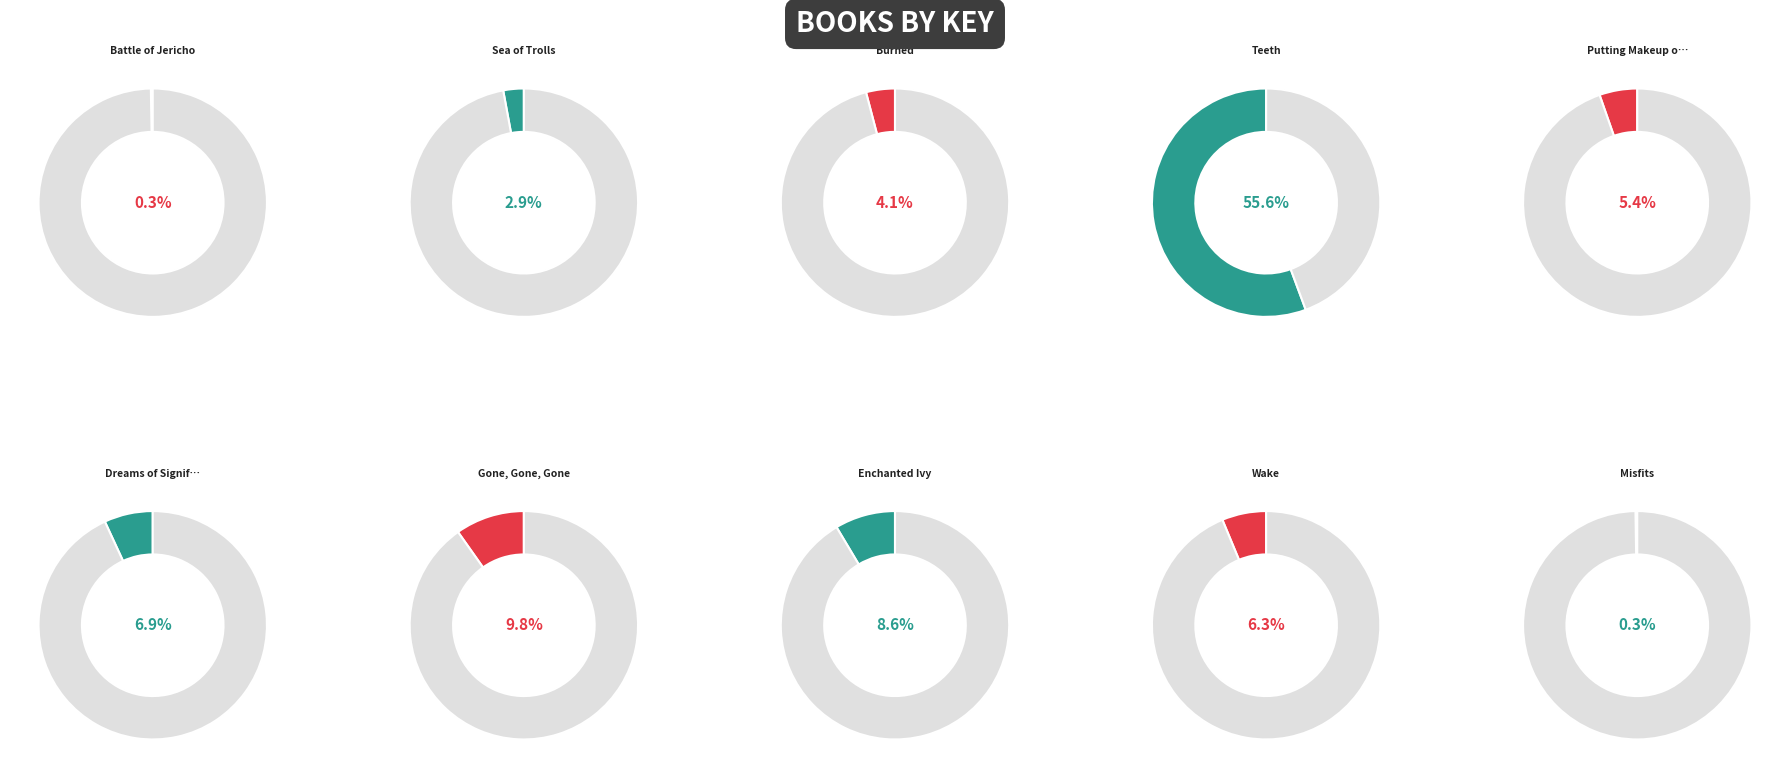

Is it true that Putting Makeup on the Fat Boy is 11% of the pie?

False